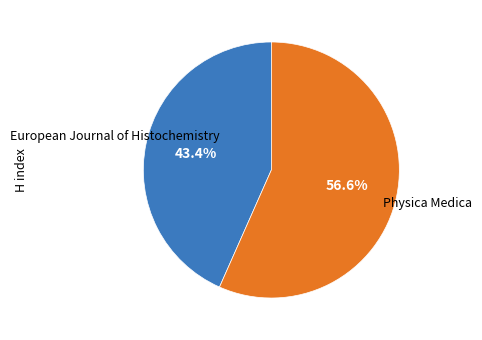

Is there any slice that represents more than half of the pie?

Yes